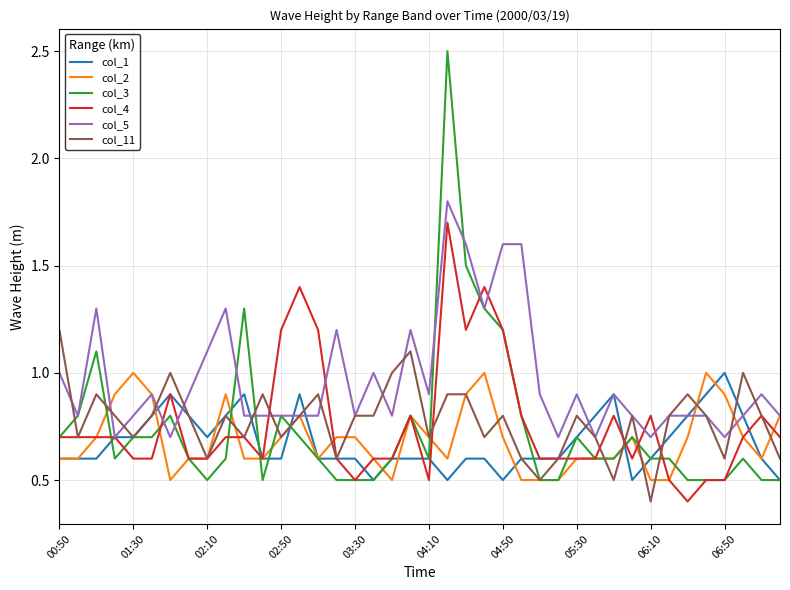

Which series has the largest range (max minus min)?

col_3